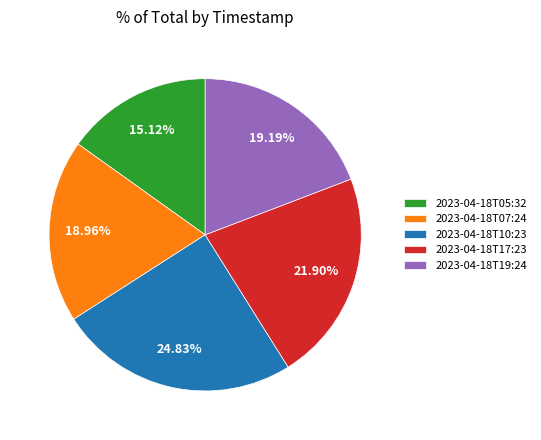

To the nearest percent, what is the combined percentage of 2023-04-18T07:24 and 2023-04-18T05:32?

34%